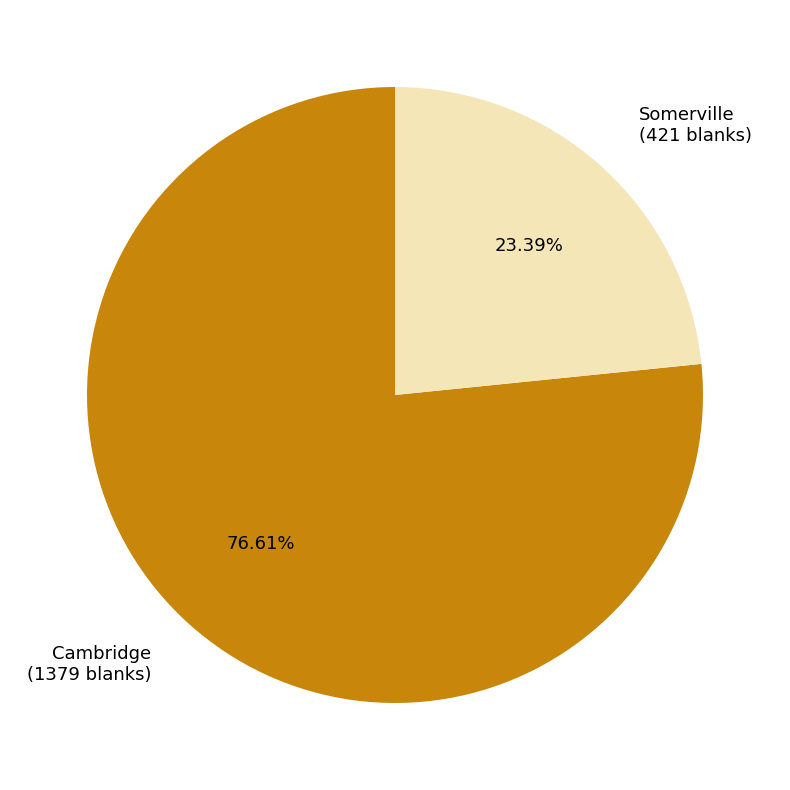

Does any single category account for the majority?

Yes